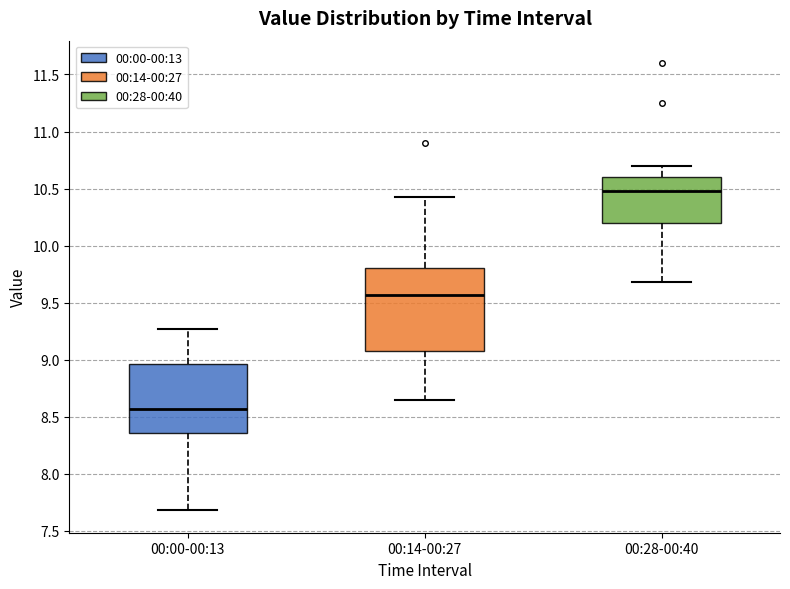

Where does the upper whisker of the box for 00:14-00:27 end on the y-axis? The values are not printed on the chart, so give them approximately, as read against the axis.

10.45